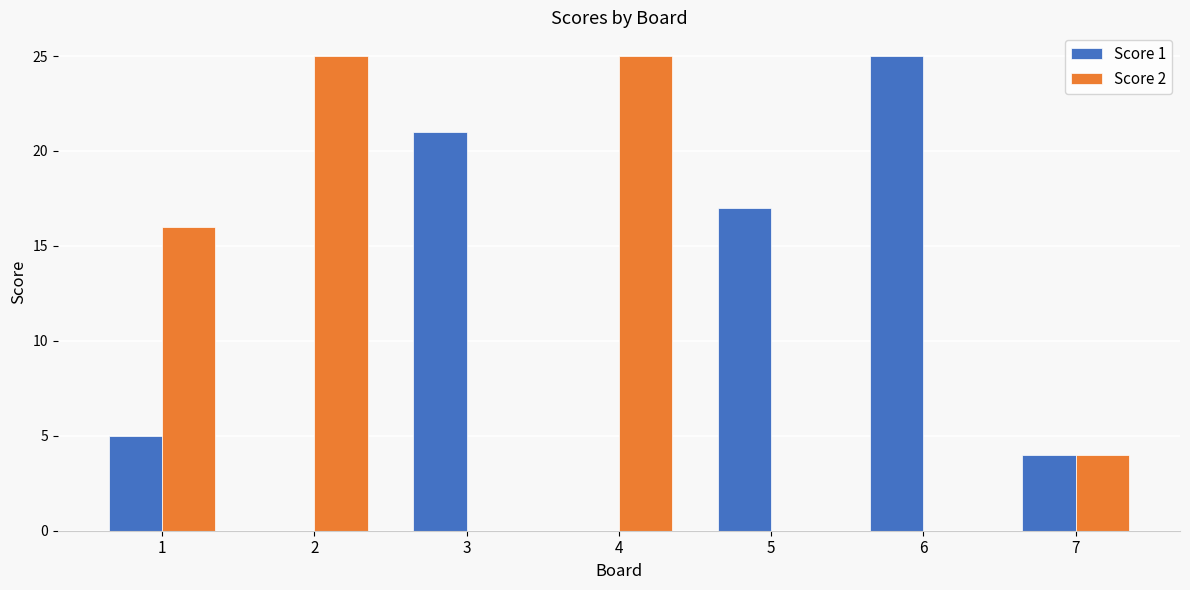

Which series changed the most between 1 and 5?

Score 2